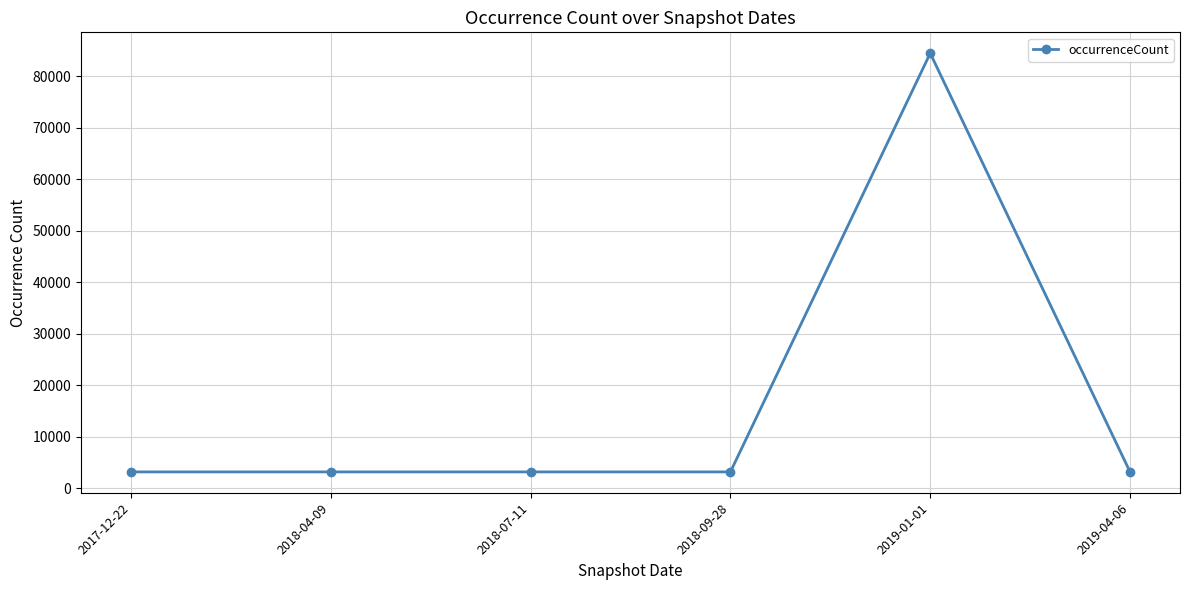

What is the sum of the values at 2018-04-09 and 2018-07-11?

6372